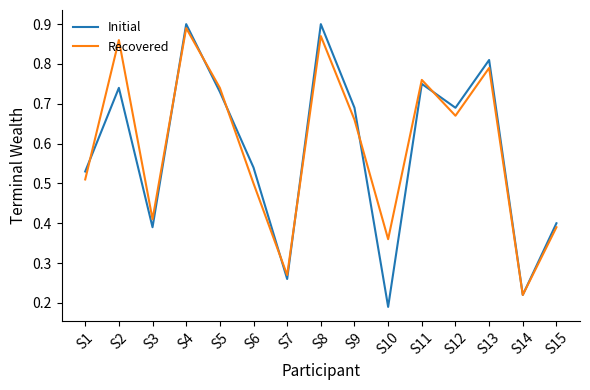

Count the Initial values in the range 0 to 1.

15